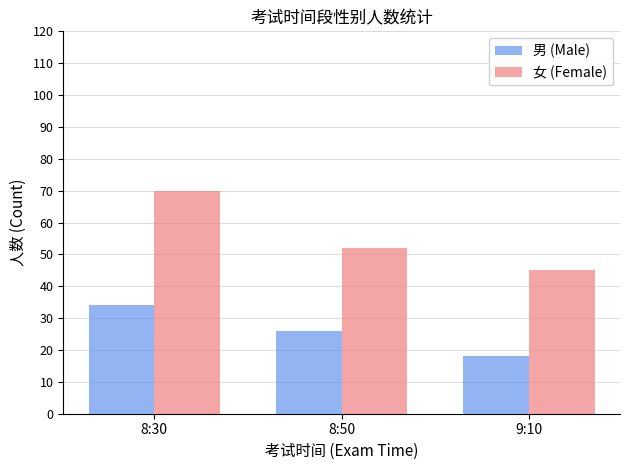

Are the bars grouped side by side (vs. stacked)?

Yes